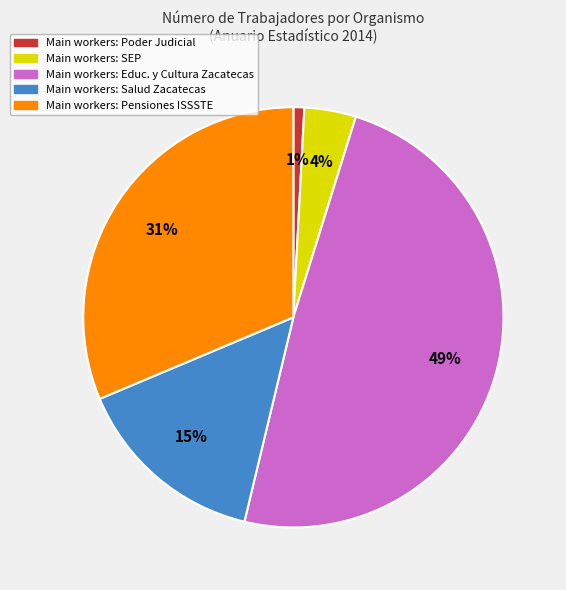

Is there any slice that represents more than half of the pie?

No